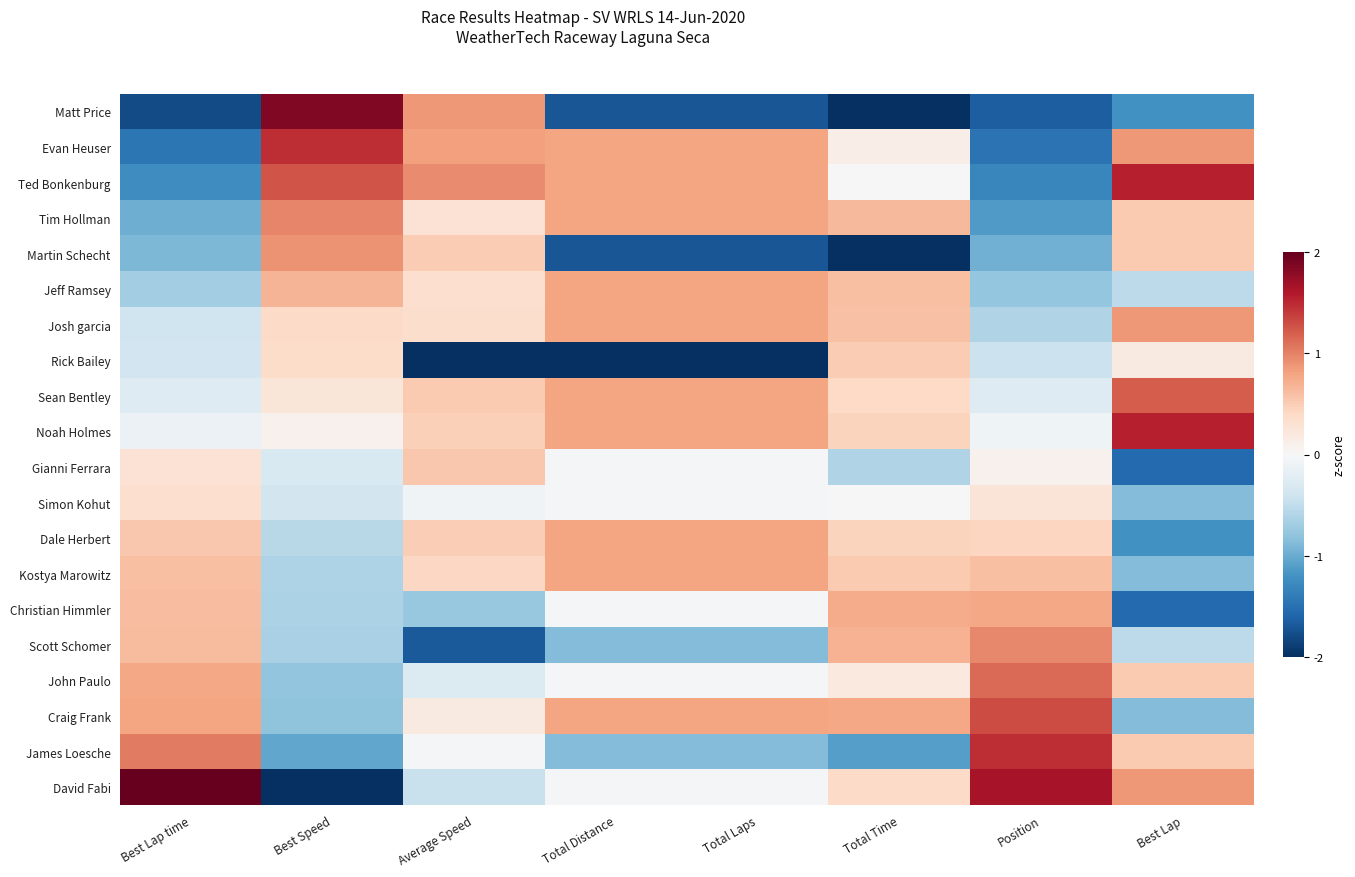

What is the spread (max minus min) of values at Average Speed?

4.4